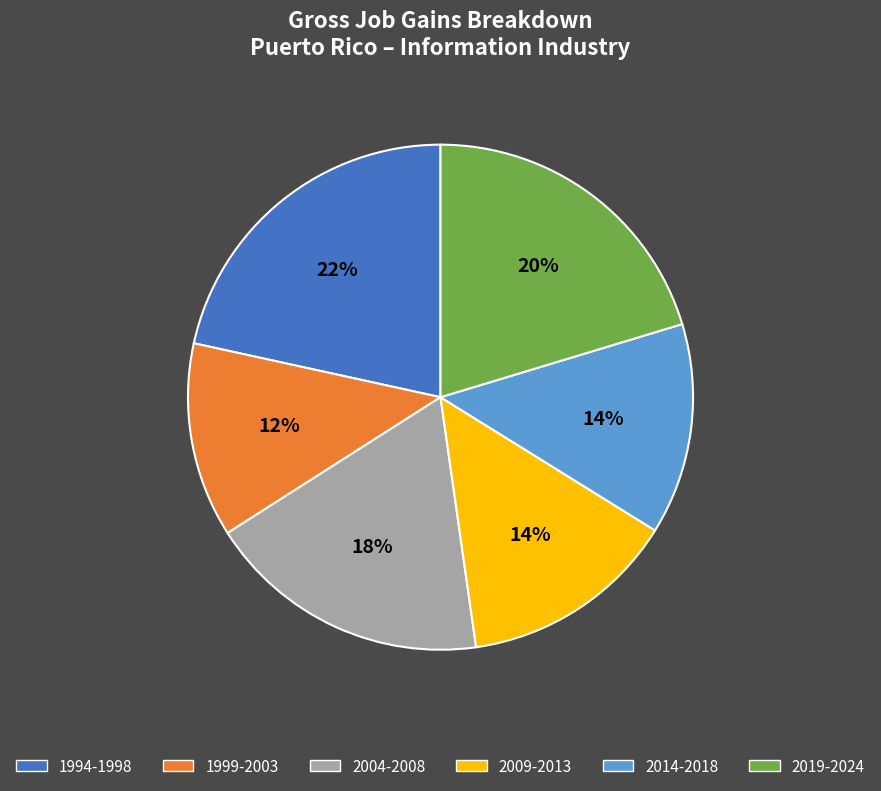

True or false: 1999-2003 accounts for 6% of the total.

False